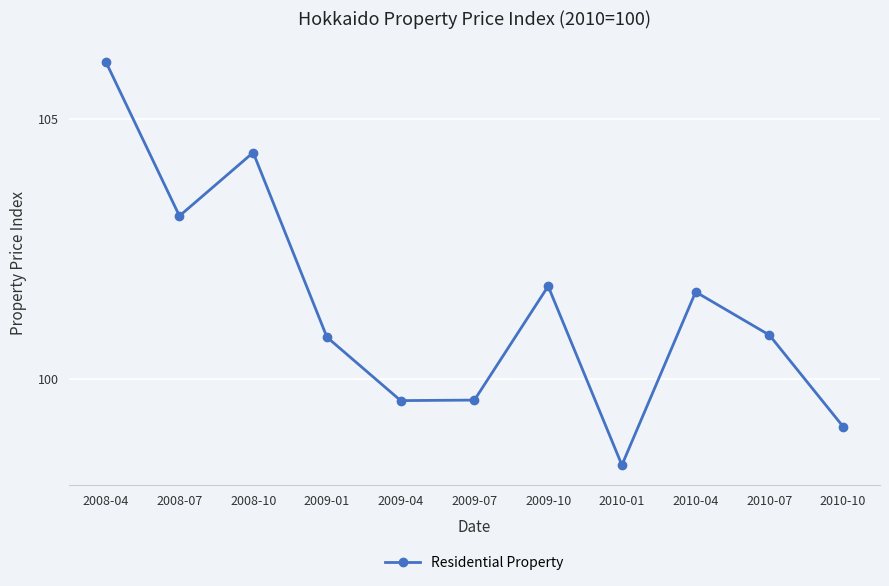

What is the smallest value displayed?

98.3